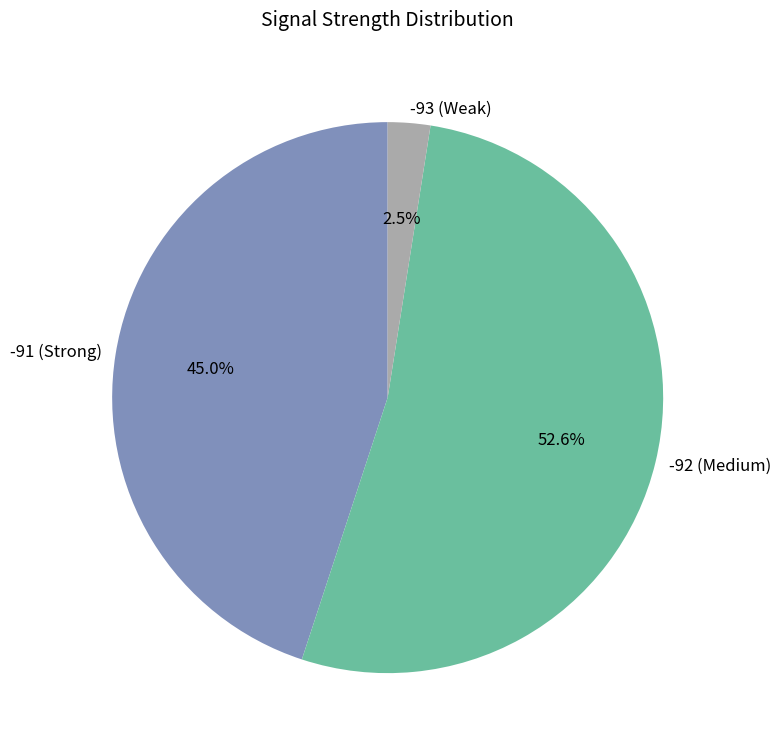

What is the ratio of the value at -91 (Strong) to the value at -92 (Medium)?

0.9